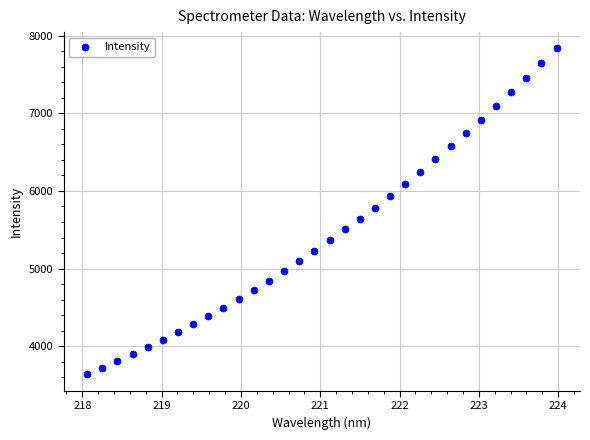

What is the range of X values (max minus min)?

5.9